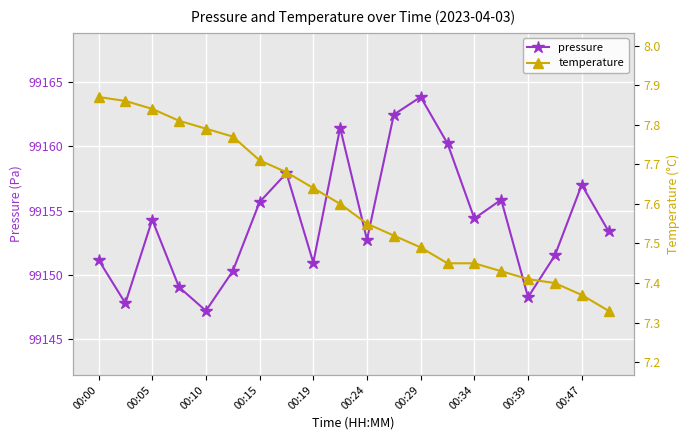

True or false: pressure and temperature cross at least once.

False